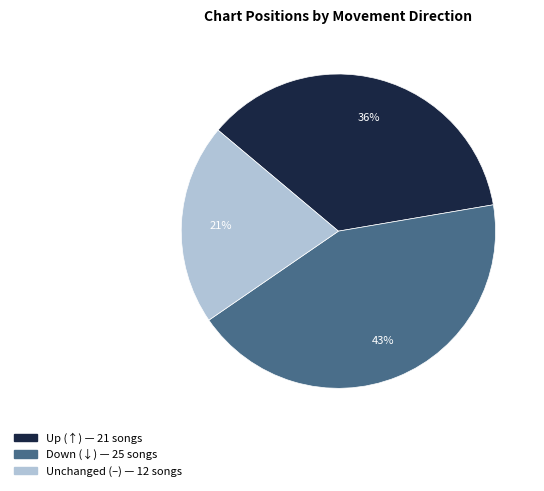

To the nearest percent, what is the difference between the largest and smallest slice percentages?

22%